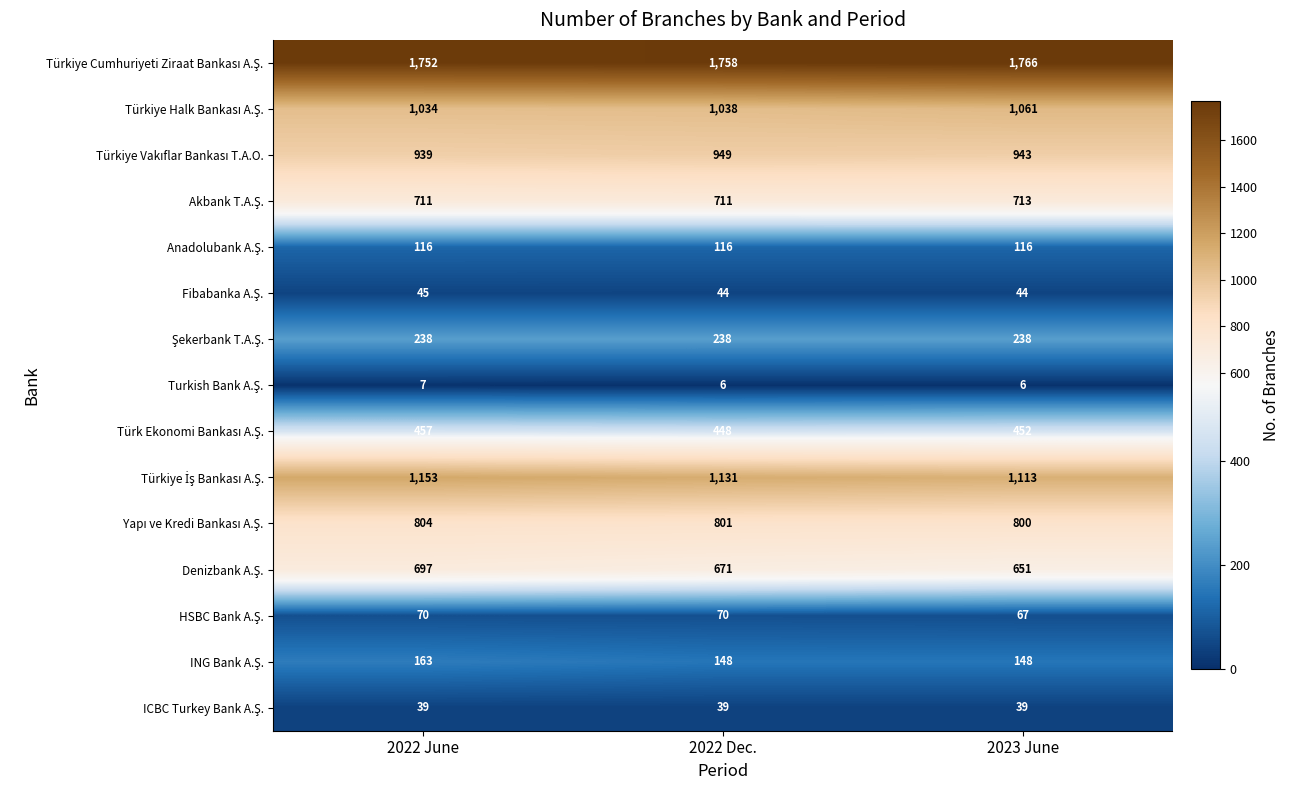

At how many categories does at least one series exceed 864?

3